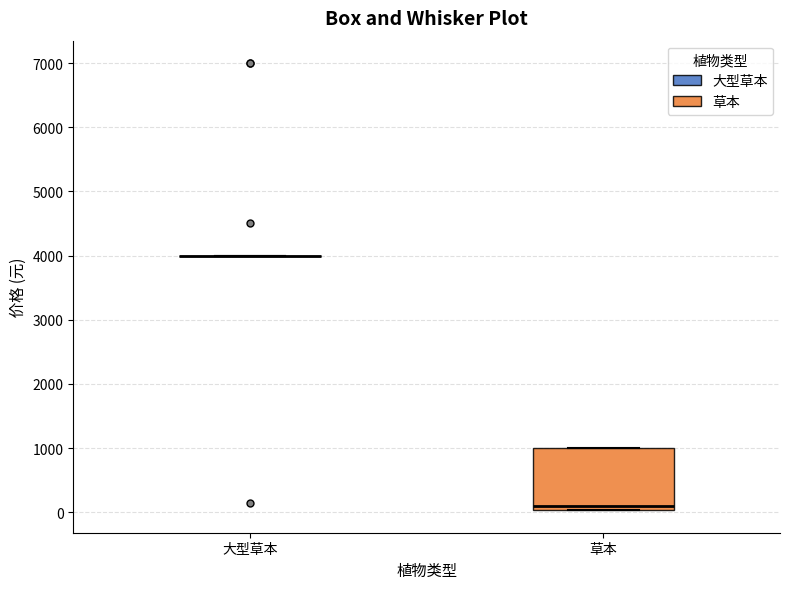

Reading left to right, read every box against the y-axis: the position of its median line, the range the box covers, and the ends of its whiskers. The values are not printed on the chart, so give them approximately, as read against the axis.

大型草本: box collapsed to a line at 4000, whiskers 4000 to 4000
草本: median 100, box 0 to 1000, whiskers 0 to 1000